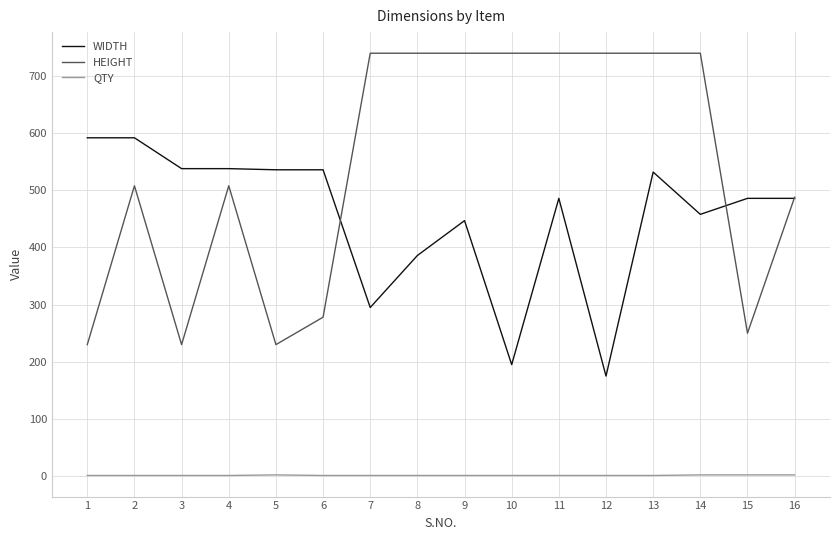

How many lines are shown in the chart?

3